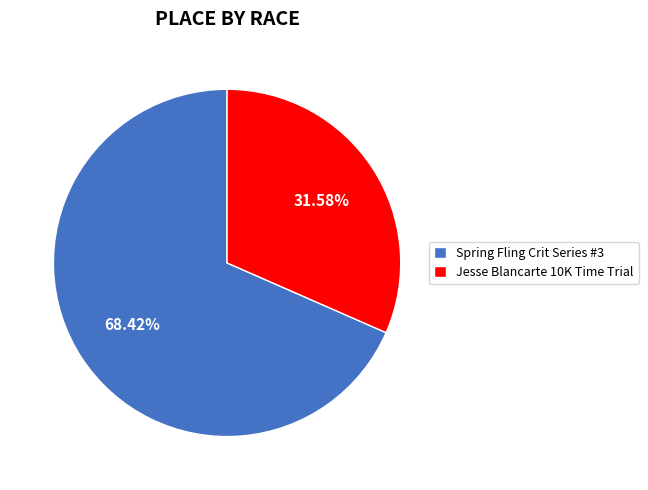

Is it true that Spring Fling Crit Series #3 is 79% of the pie?

False